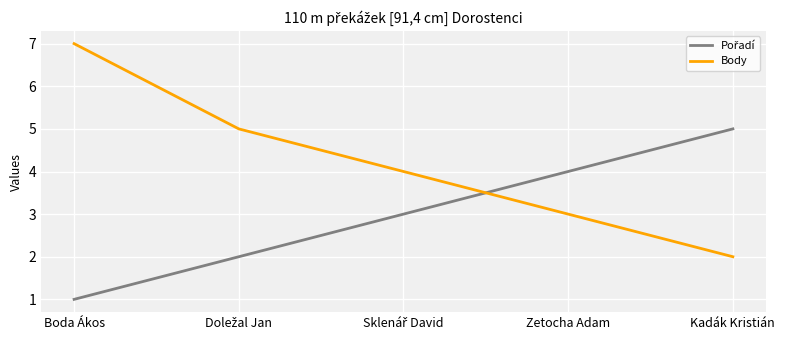

At which label does Body reach its peak?

Boda Ákos